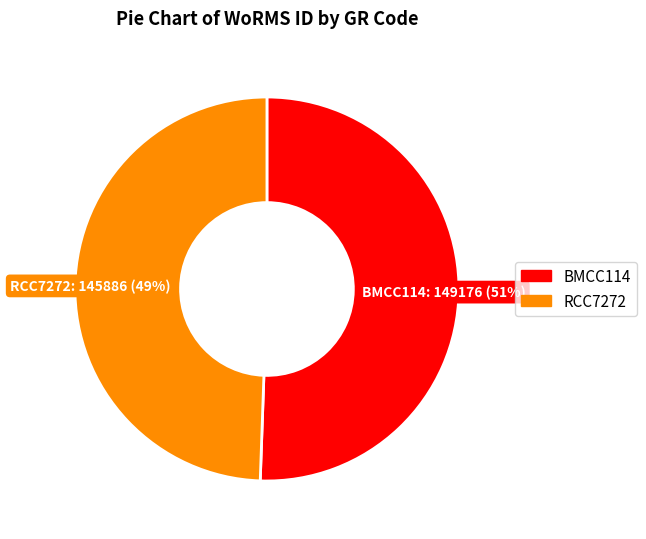

Rank the categories by value from lowest to highest.

RCC7272, BMCC114